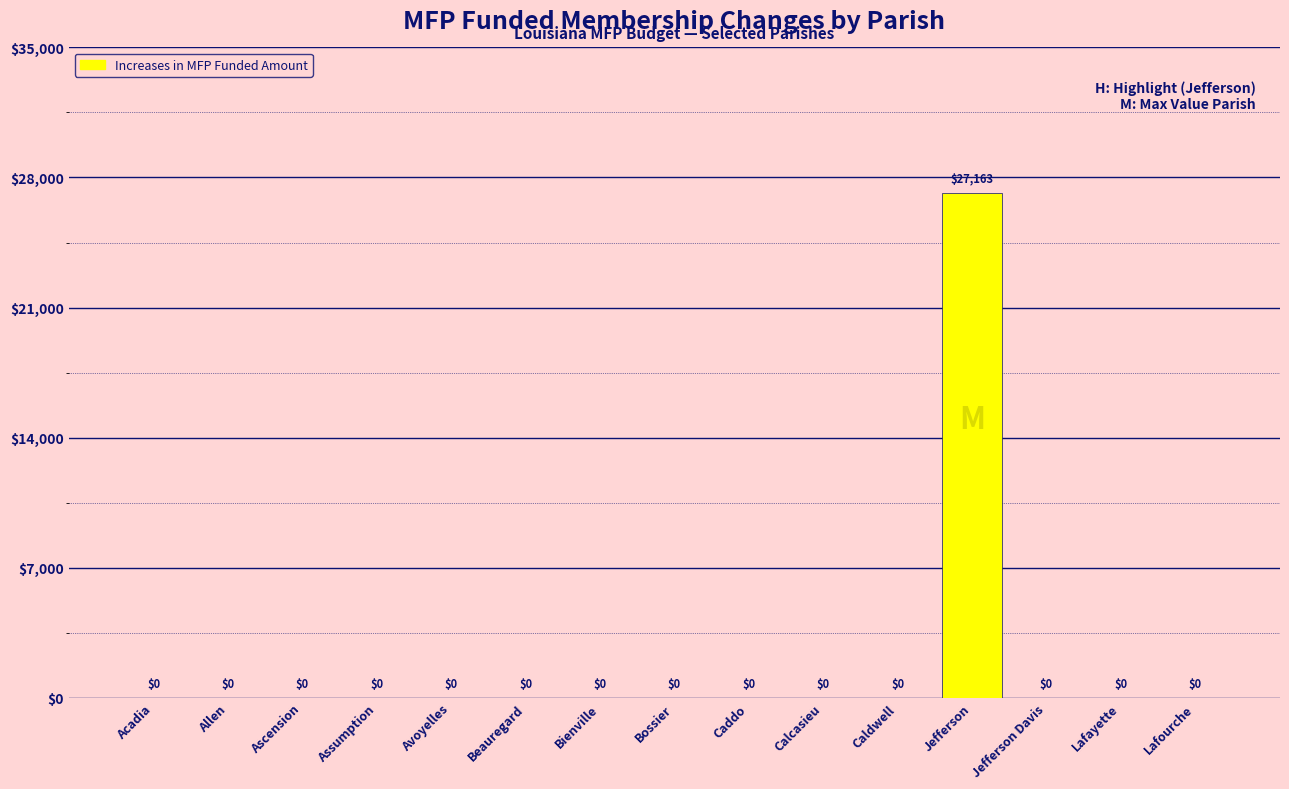

True or false: the data shows -8944.8 at Assumption.

False